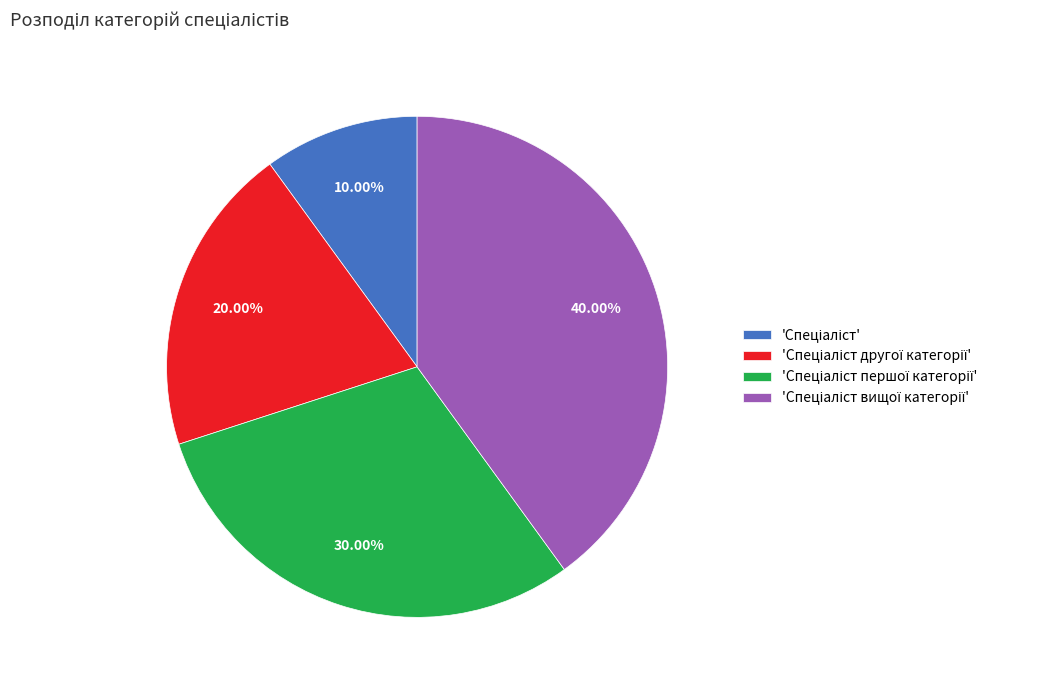

How many slices are in this pie chart?

4